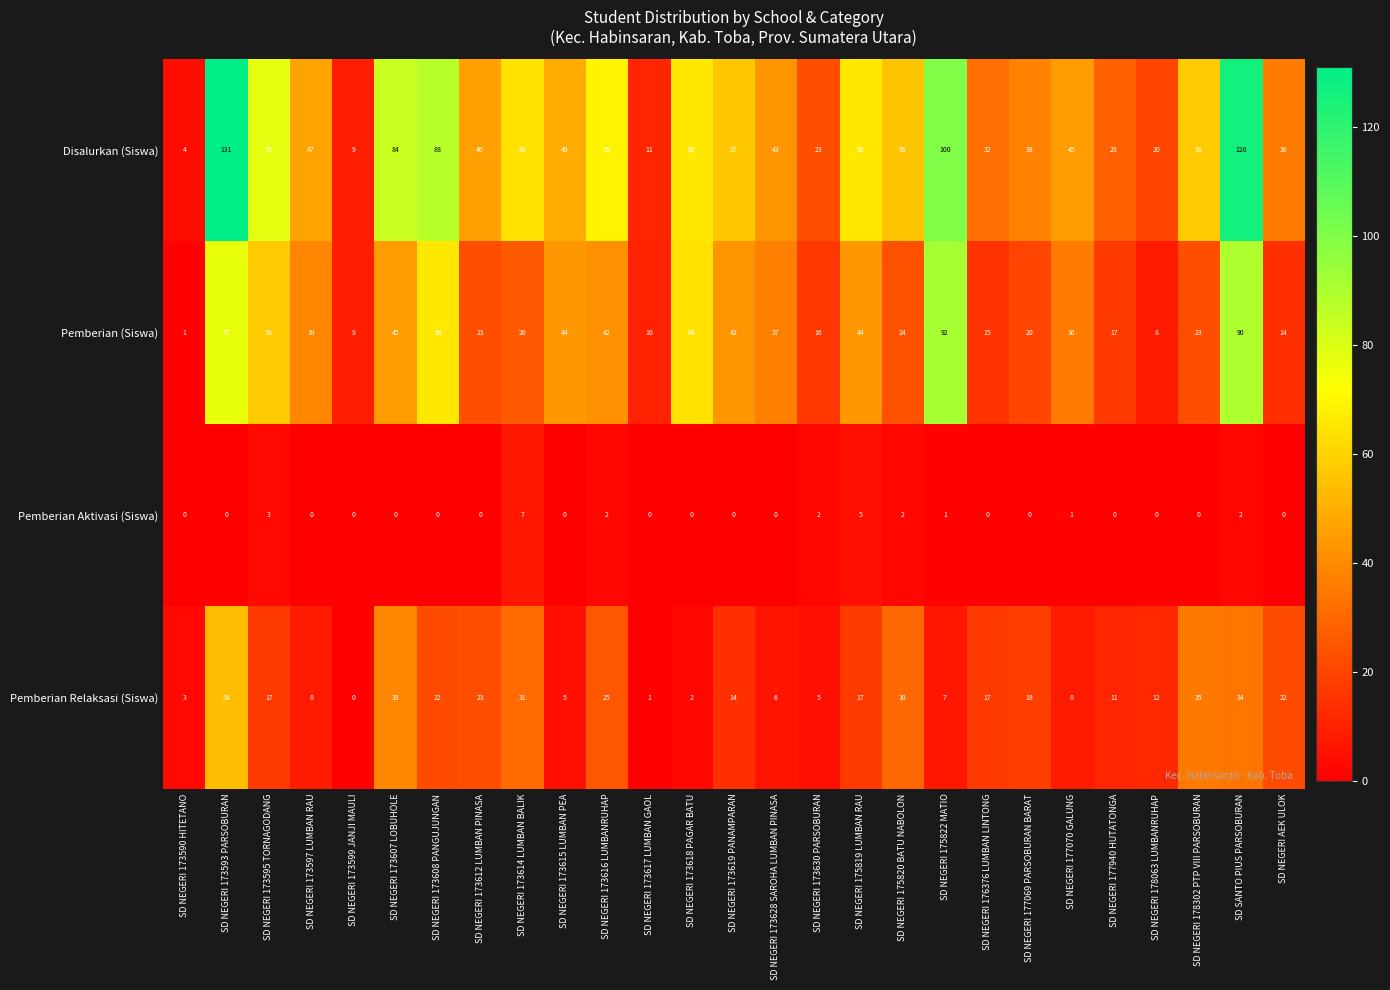

What is the difference between the highest and lowest values at SD NEGERI 177940 HUTATONGA?

28